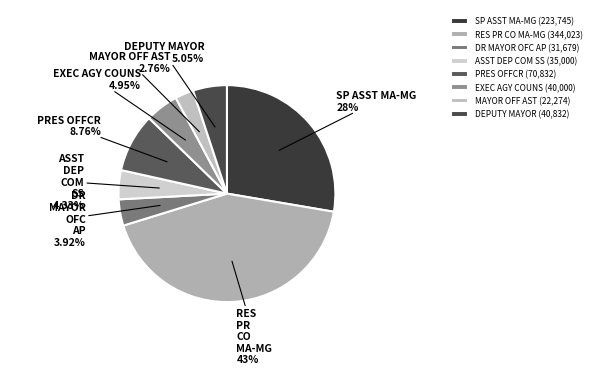

To the nearest percent, what is the average slice percentage?

12%